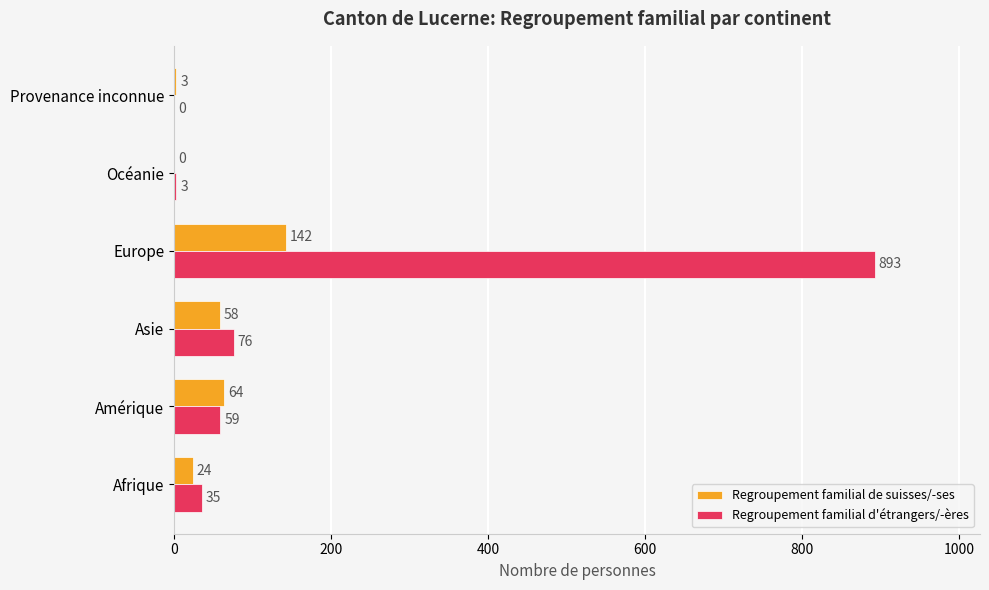

At which label is Regroupement familial de suisses/-ses closest to 71?

Amérique